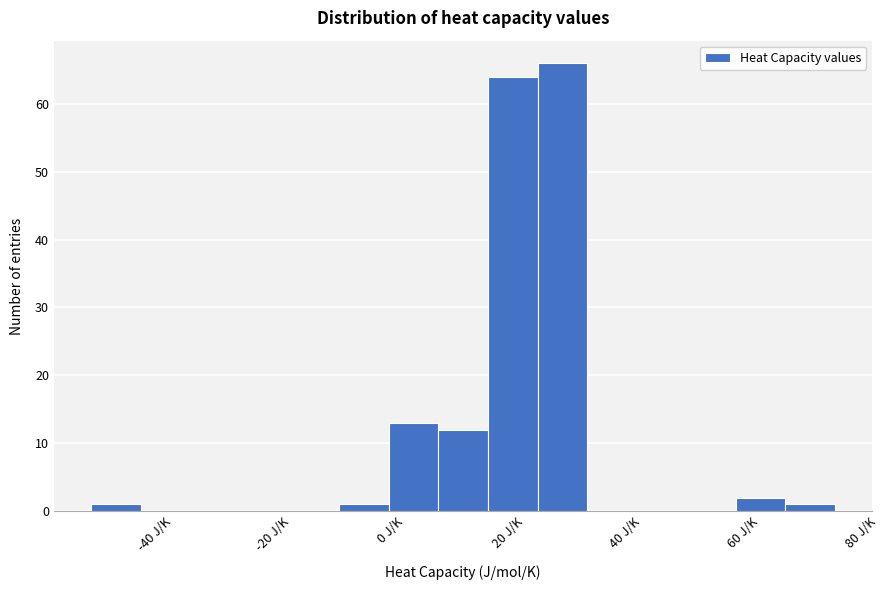

Over which range of the x-axis is the bar tallest?

26 to 34